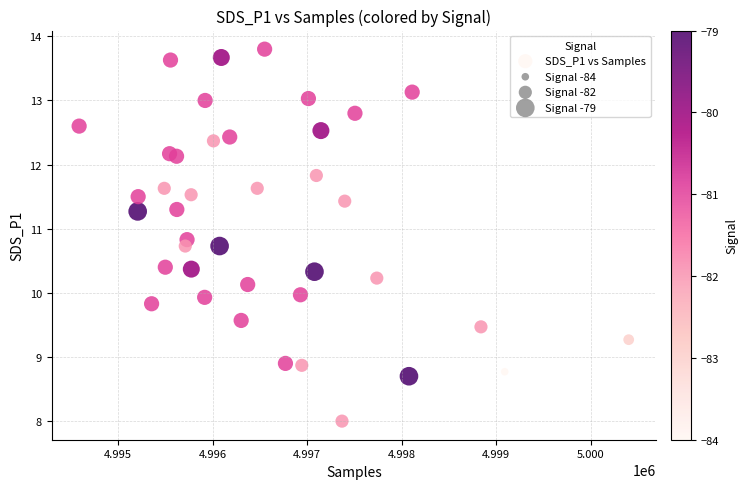

What is the range of Y values (max minus min)?

5.8